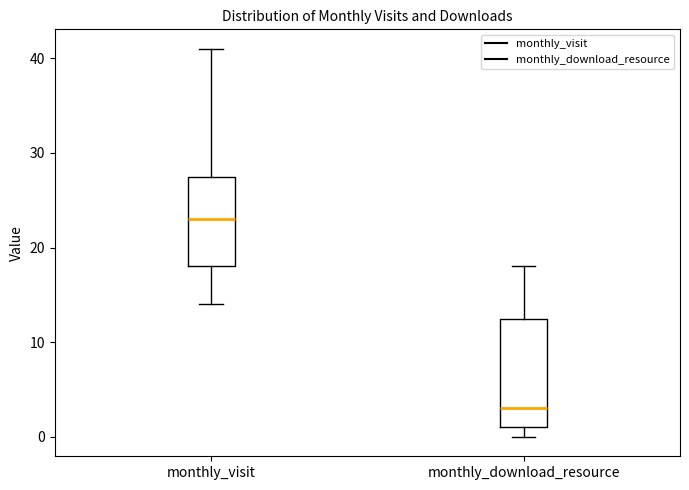

Reading left to right, read every box against the y-axis: the position of its median line, the range the box covers, and the ends of its whiskers. The values are not printed on the chart, so give them approximately, as read against the axis.

monthly_visit: median 23, box 18 to 28, whiskers 14 to 41
monthly_download_resource: median 3, box 1 to 13, whiskers 0 to 18